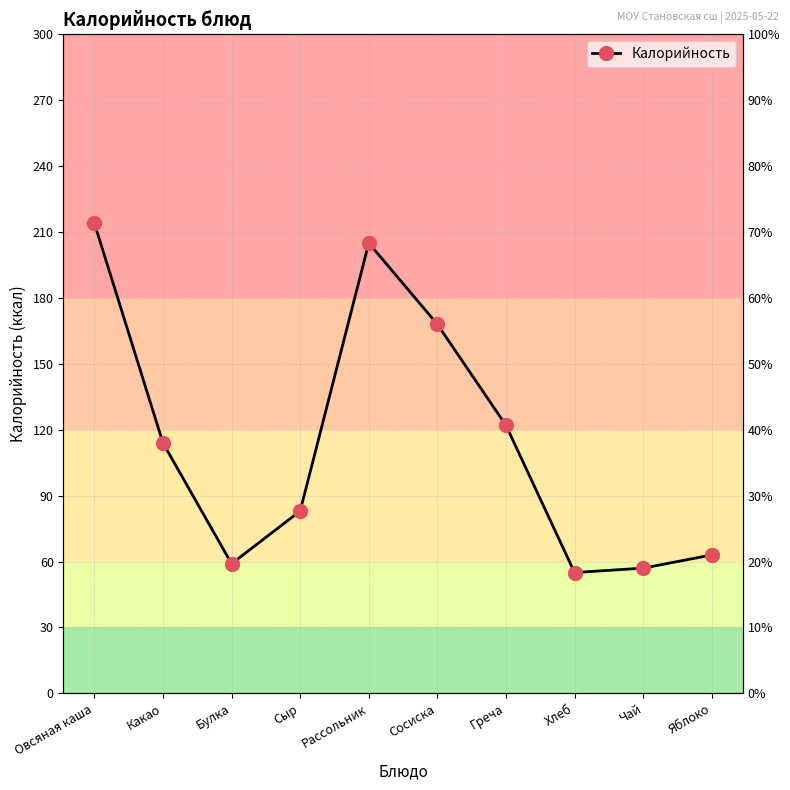

Does the chart display data point markers on the line(s)?

Yes